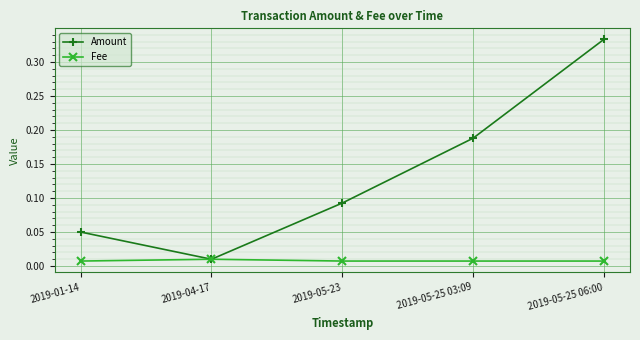

Rank the series by their average value, from lowest to highest.

Fee, Amount